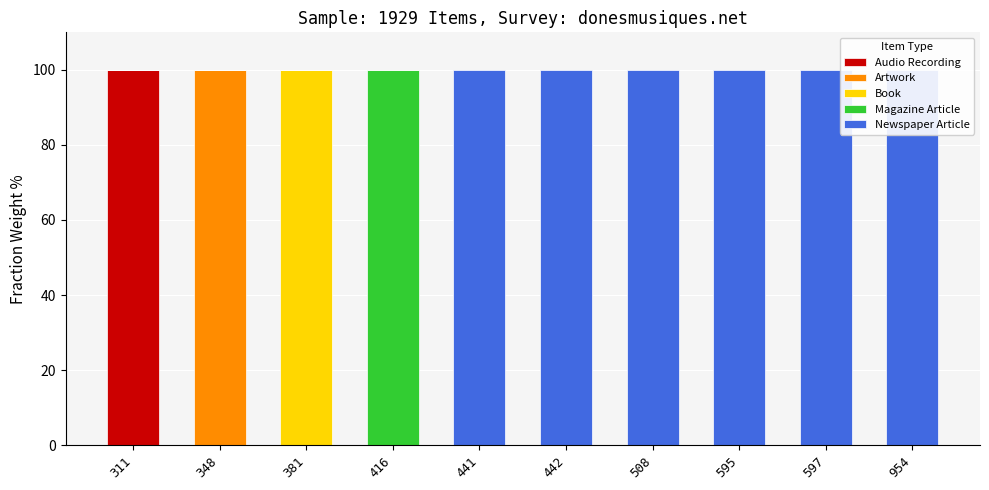

Rank the series by their maximum value, from lowest to highest.

Audio Recording, Artwork, Book, Magazine Article, Newspaper Article